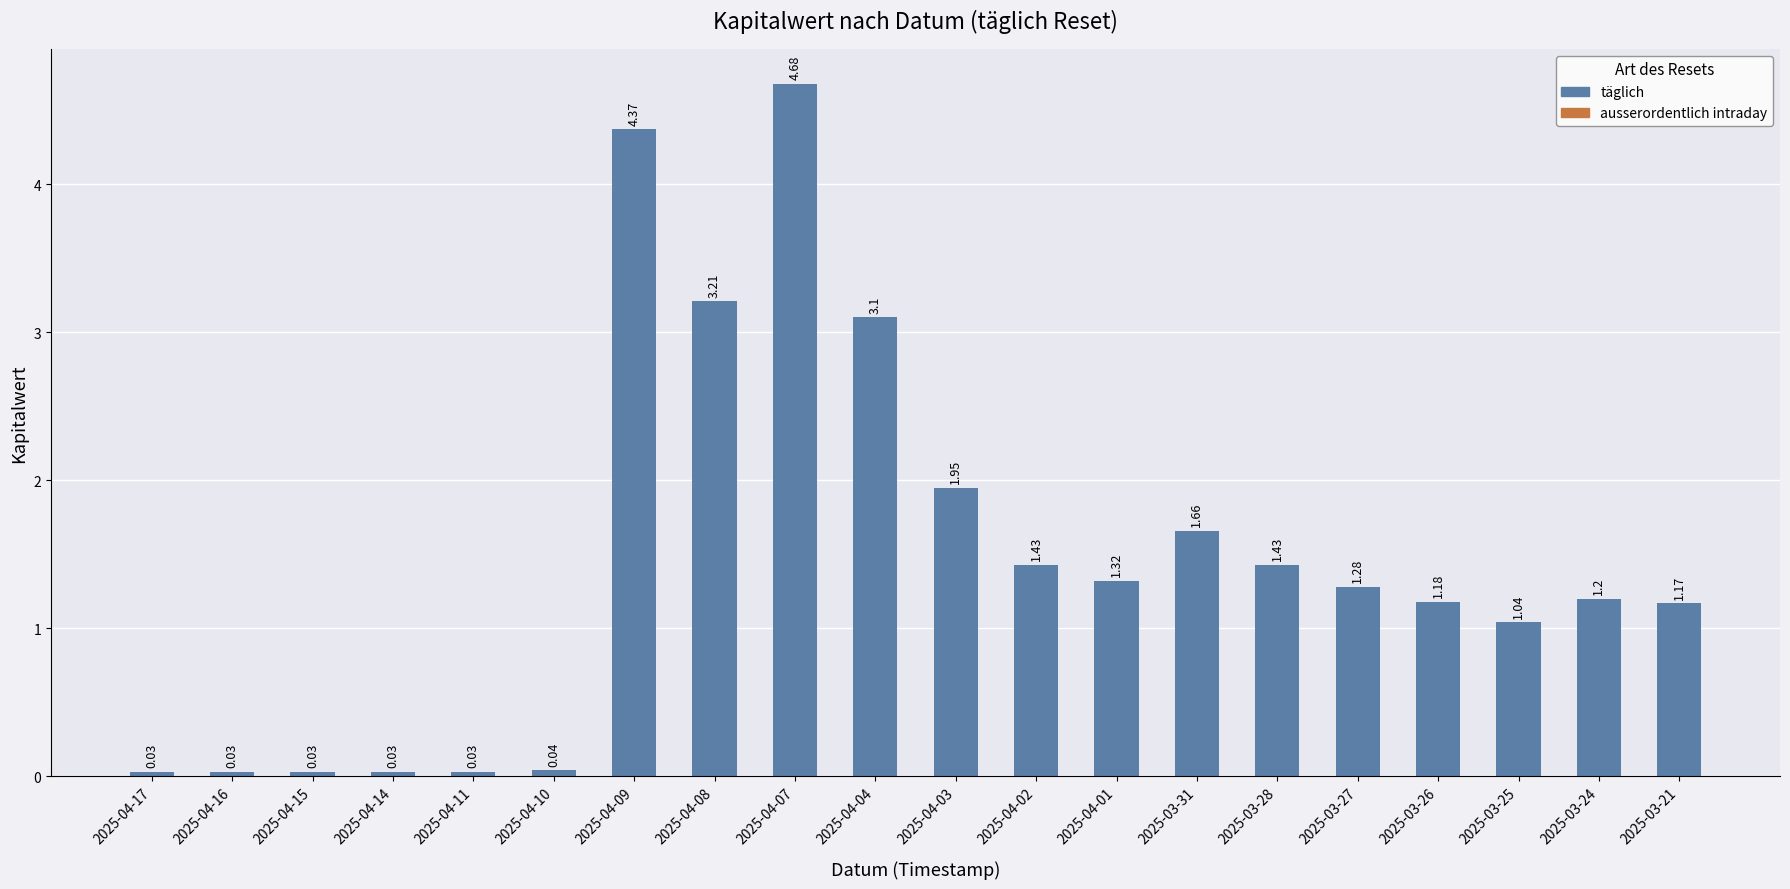

True or false: the data shows 1.2 at 2025-03-26.

True